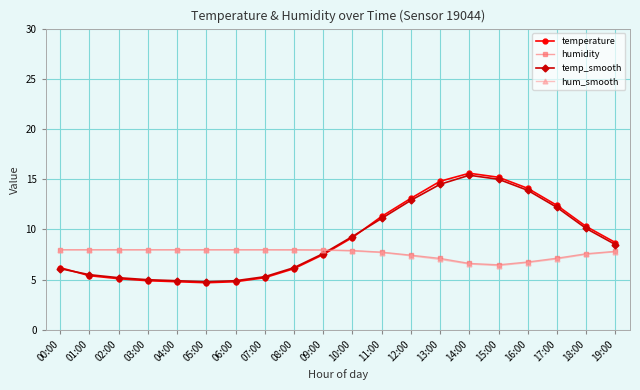

What is the label of the 4th point from the left?

03:00